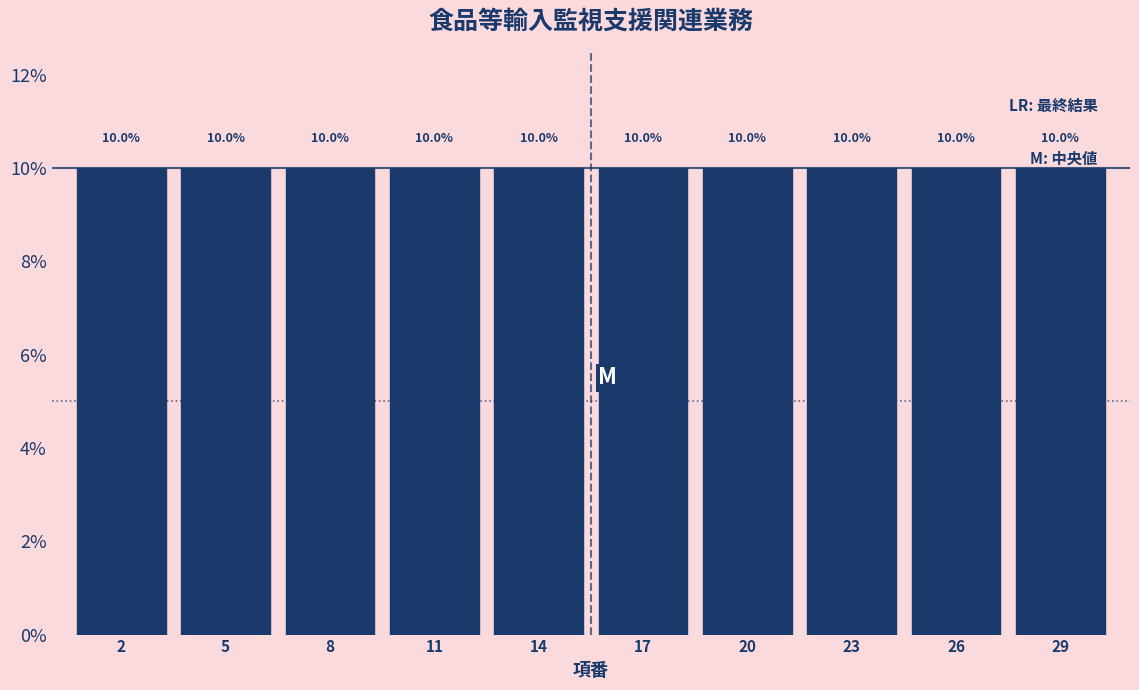

Reading left to right, list every bar in this chart as the range it spans on the x-axis followed by its height.

0.5 to 3.5: 10.0
3.5 to 6.5: 10.0
6.5 to 9.5: 10.0
9.5 to 12.5: 10.0
12.5 to 15.5: 10.0
15.5 to 18.5: 10.0
18.5 to 21.5: 10.0
21.5 to 24.5: 10.0
24.5 to 27.5: 10.0
27.5 to 30.5: 10.0